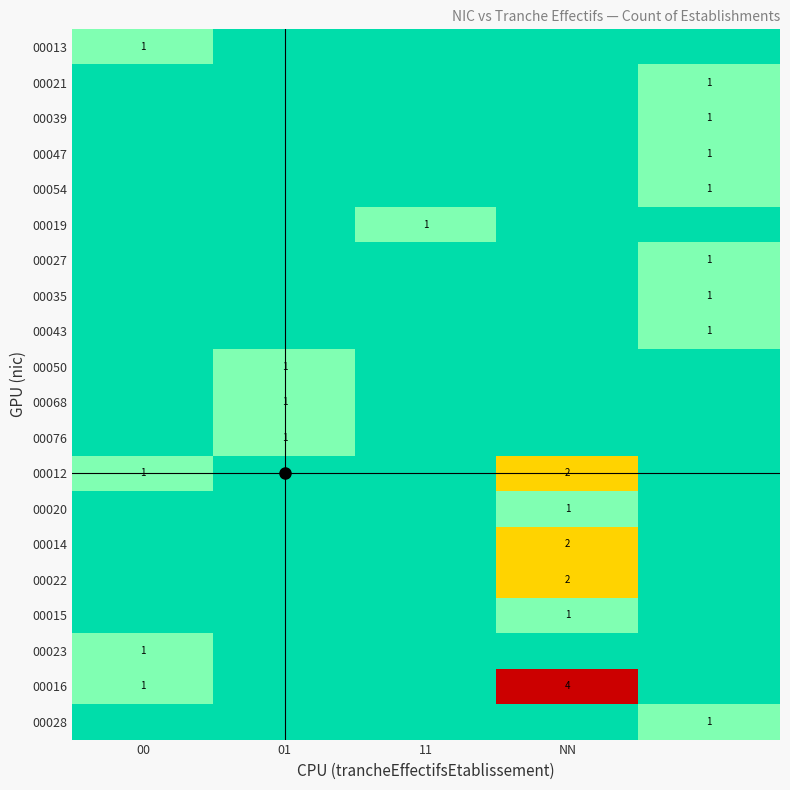

Rank the series at NN from highest to lowest value.

00016, 00012, 00014, 00022, 00020, 00015, 00013, 00021, 00039, 00047, 00054, 00019, 00027, 00035, 00043, 00050, 00068, 00076, 00023, 00028